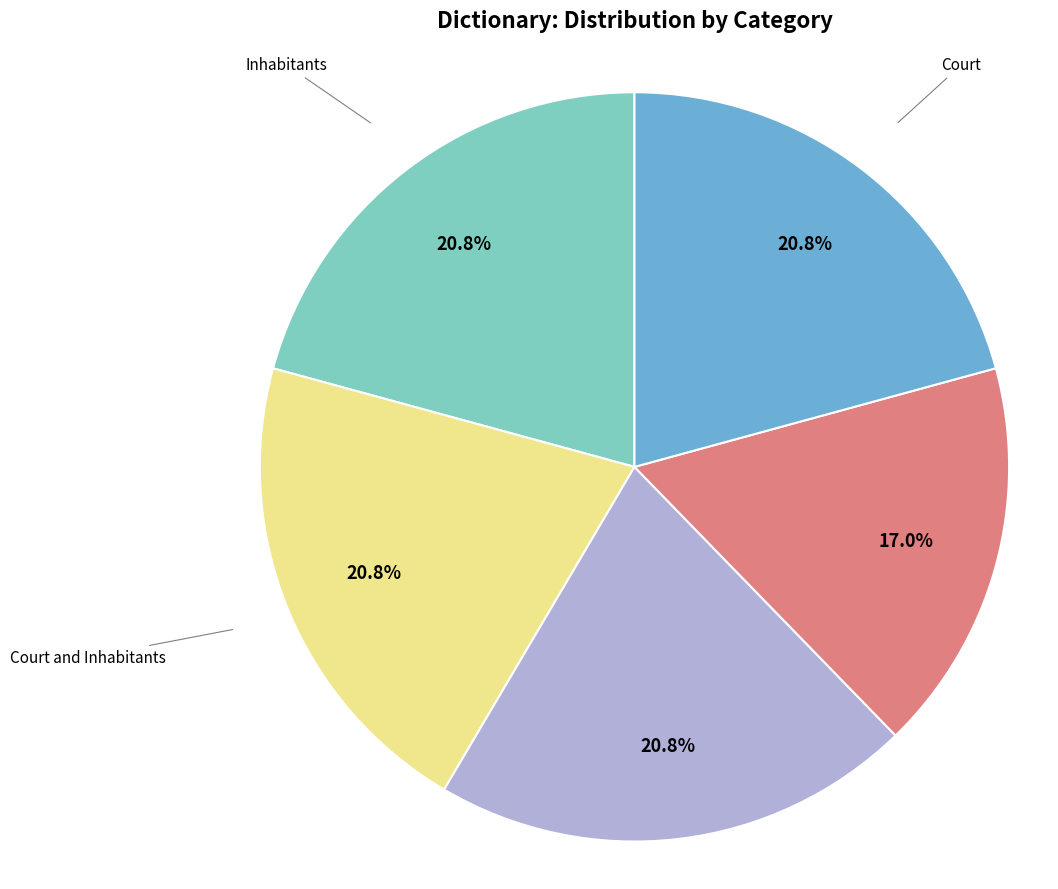

Does any single category account for the majority?

No